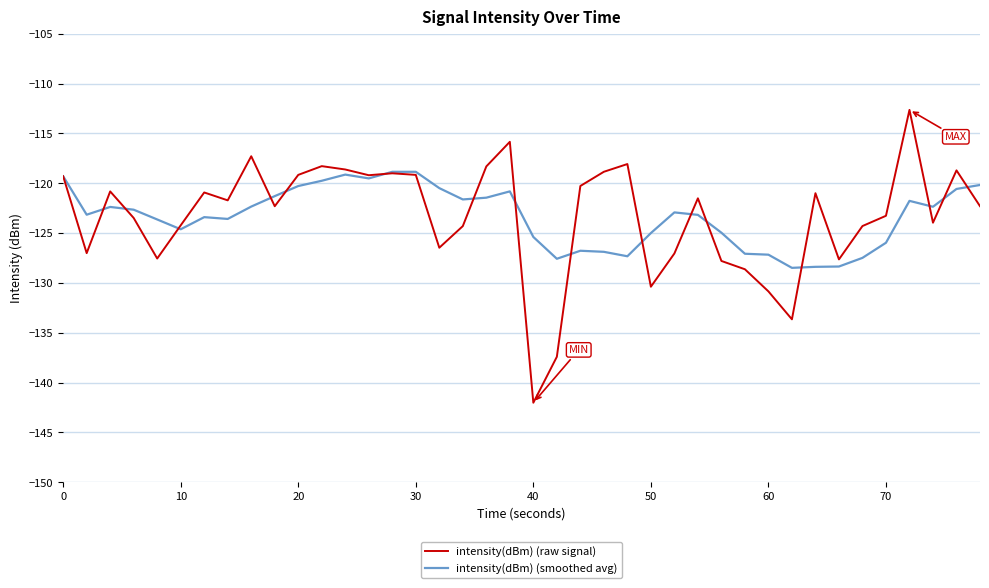

Which series has the widest spread of values?

intensity(dBm) (raw signal)